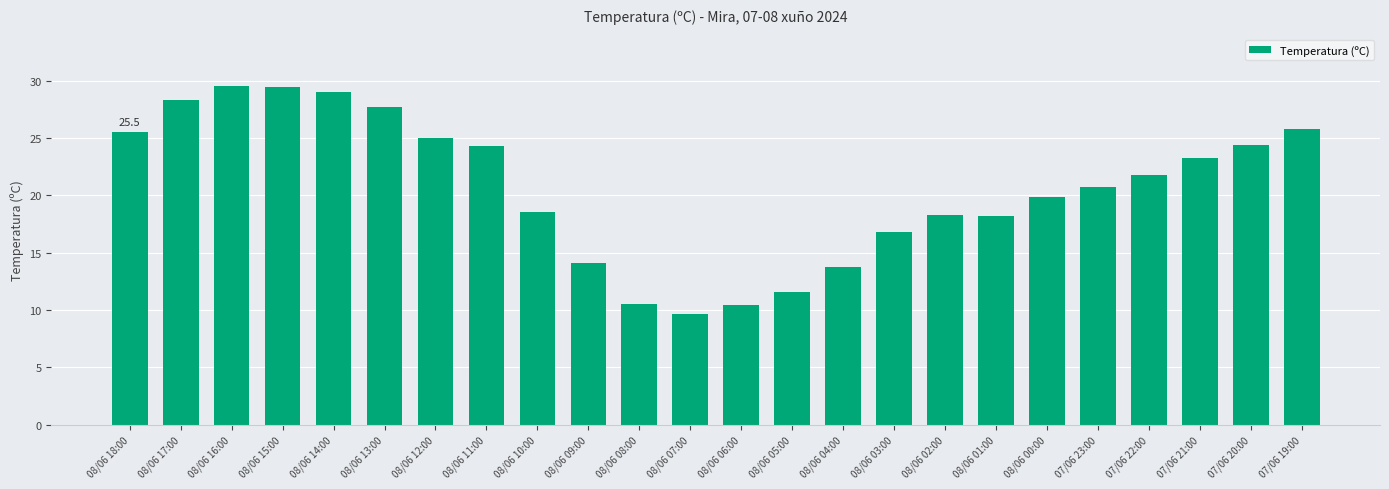

True or false: the data shows 35.2 at 07/06 22:00.

False